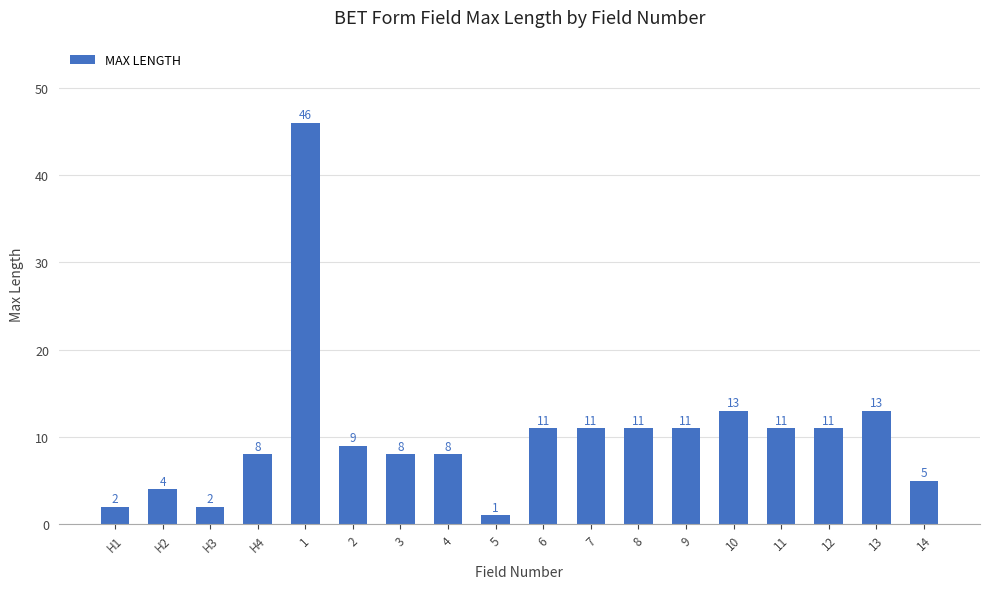

How many series are shown in this chart?

1